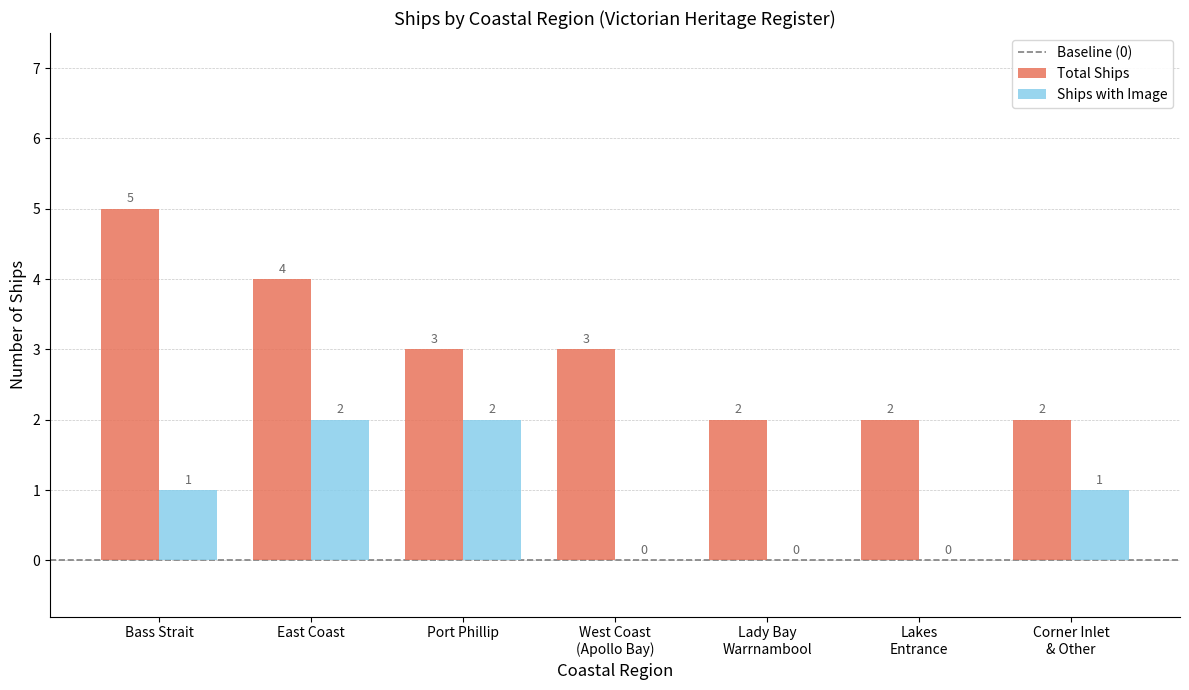

Which series has the largest total across all categories?

Total Ships